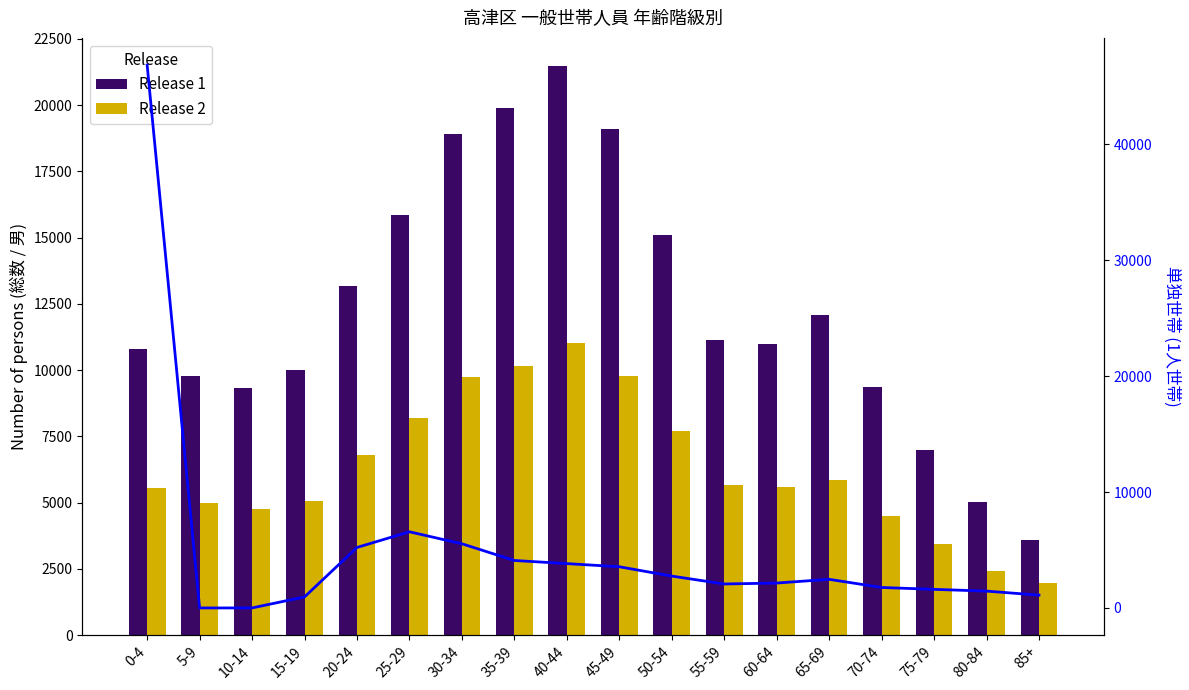

What position from the left is 15-19?

4